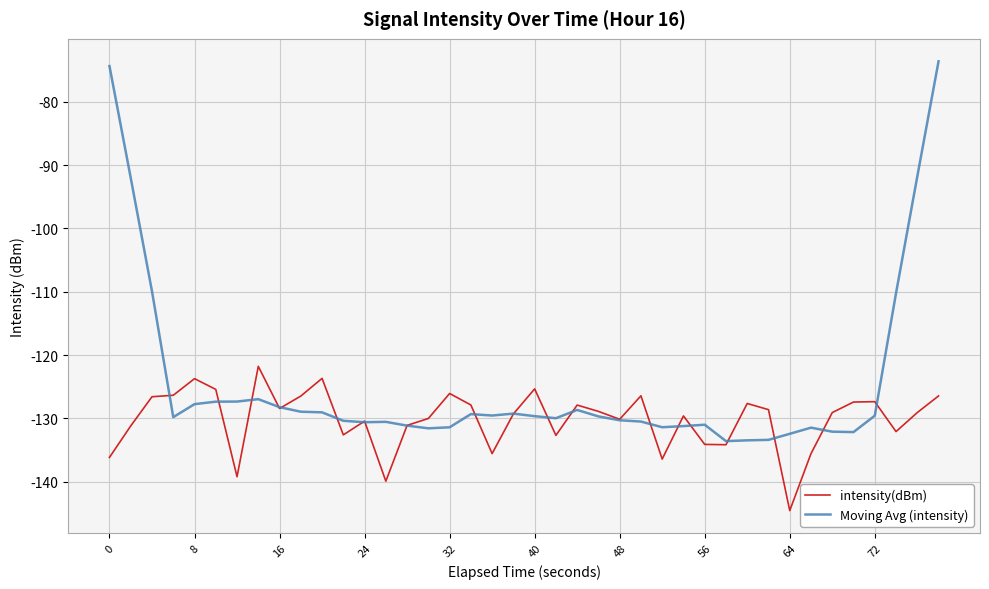

What is the smallest value displayed?

-144.6